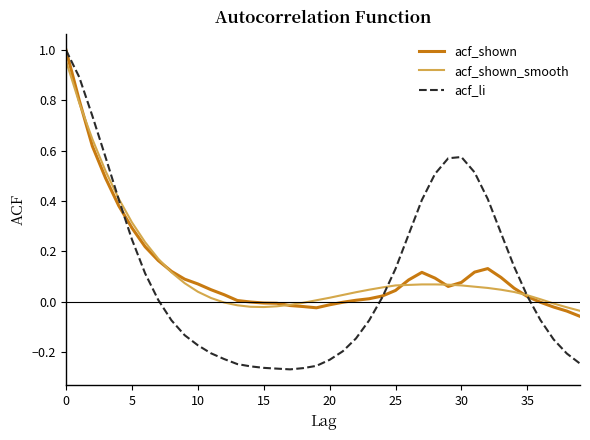

Count the number of data series in this chart.

3